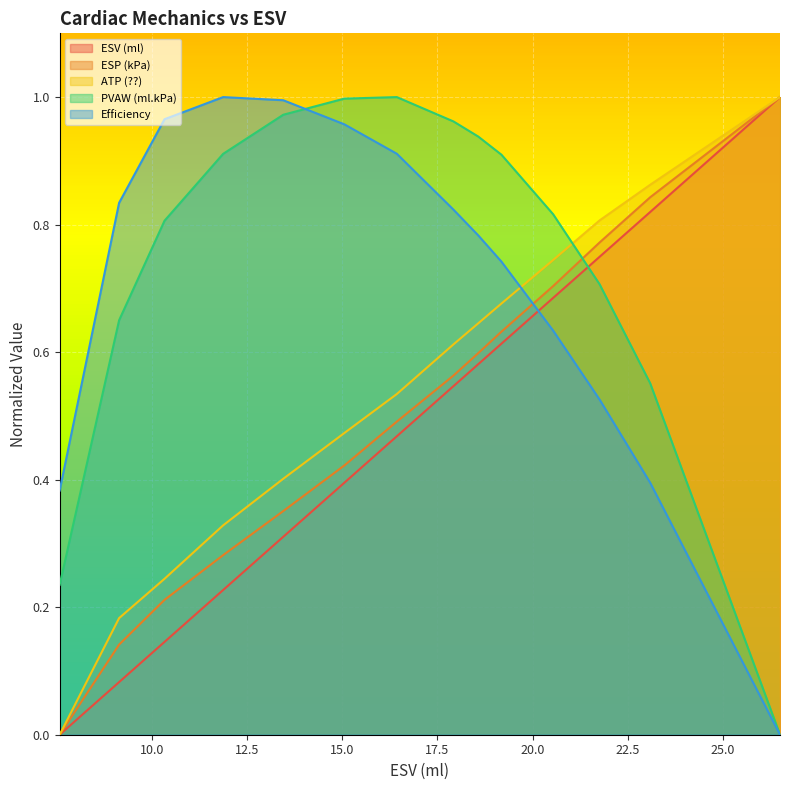

The Efficiency series shows 0.6 at 17.921. True or false?

False